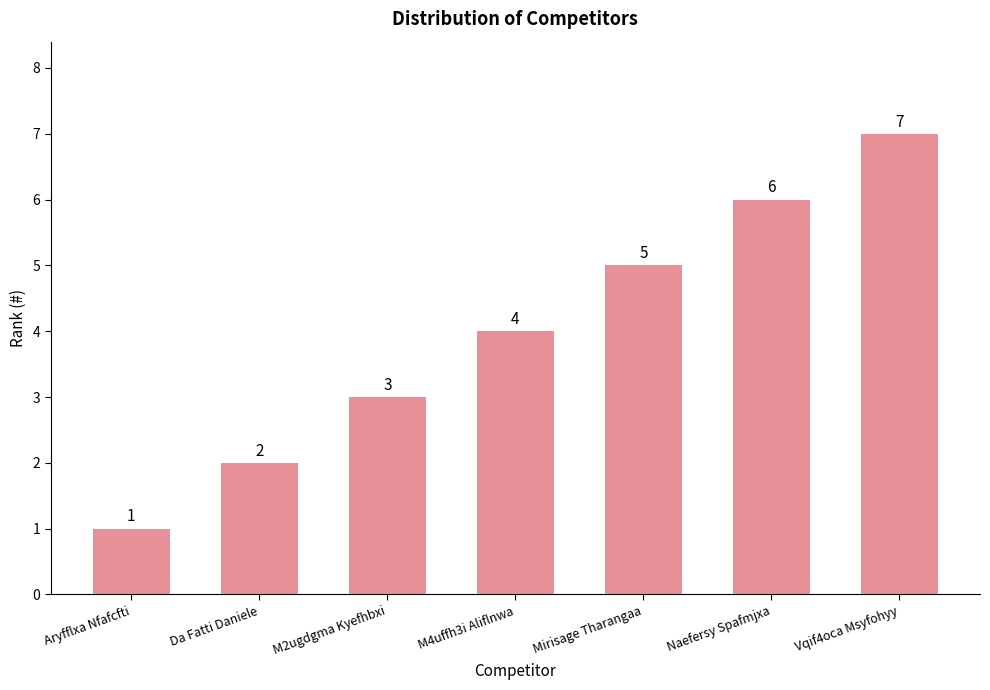

What is the sum of the values at Vqif4oca Msyfohyy and Aryfflxa Nfafcfti?

8